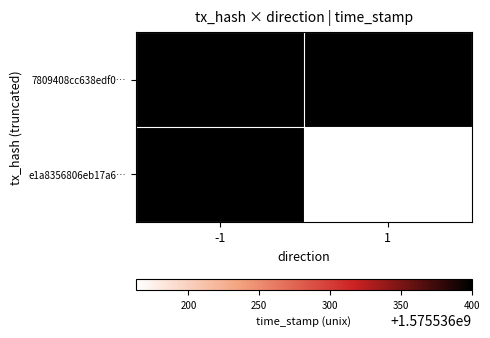

What is the maximum value shown in the chart?

1575536400